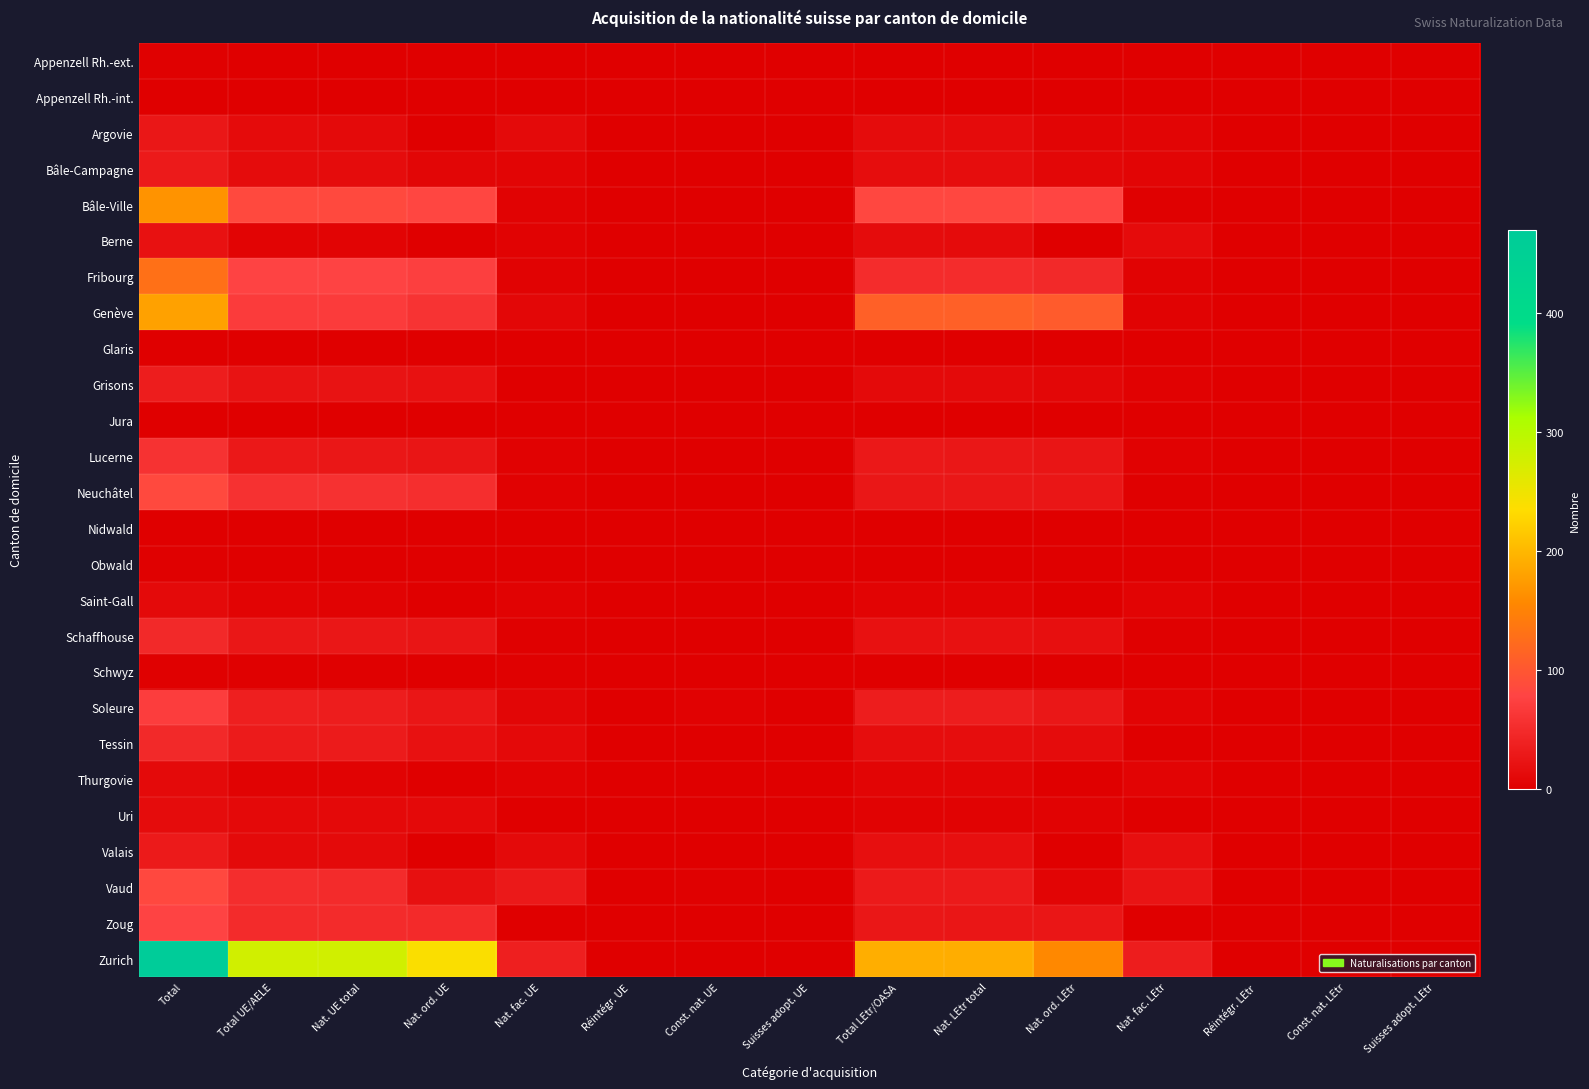

What is the total value across all series at Total LEtr/OASA?

719